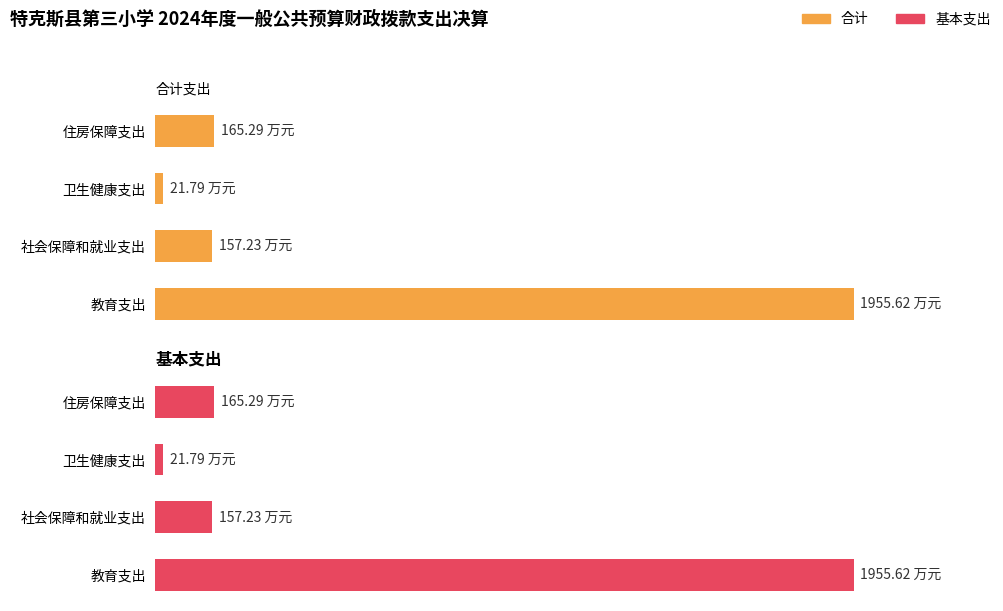

At 教育支出, list the series in order from smallest to largest.

合计, 基本支出